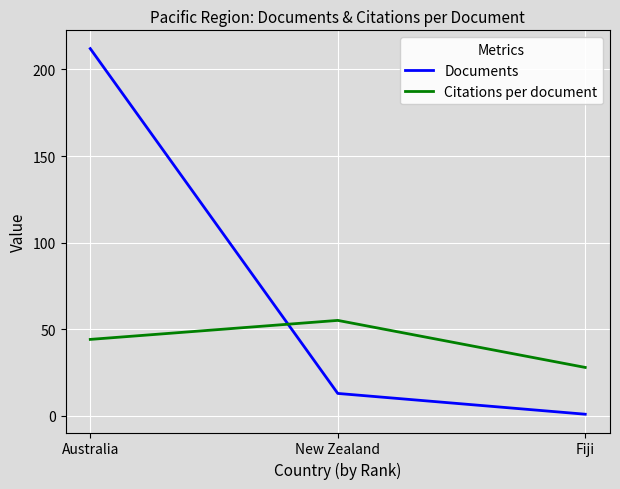

True or false: Citations per document has a value of 69.2 at Australia.

False